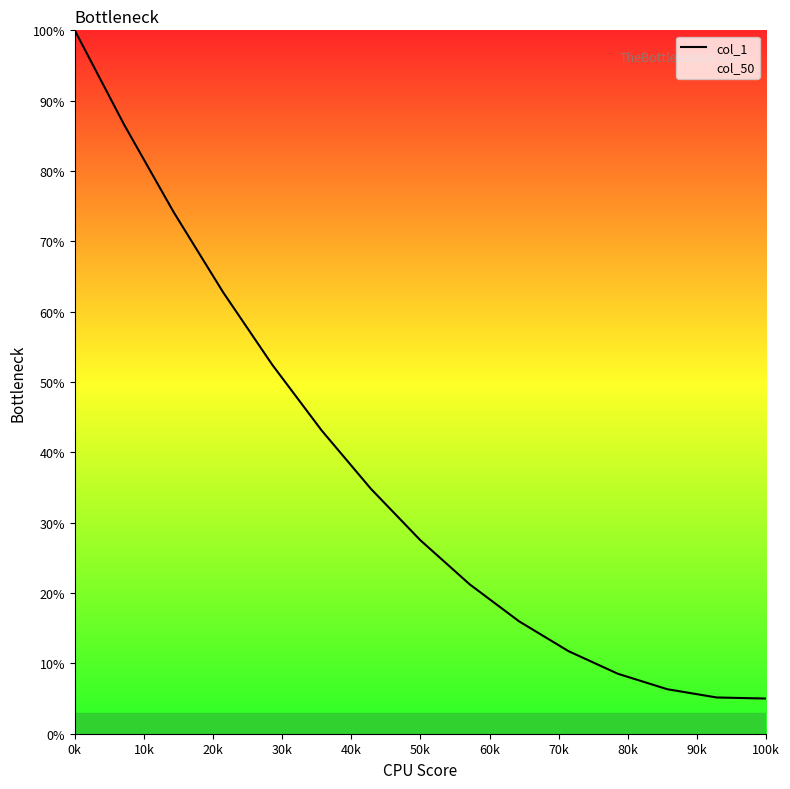

Which label corresponds to the largest value in the chart?

0k